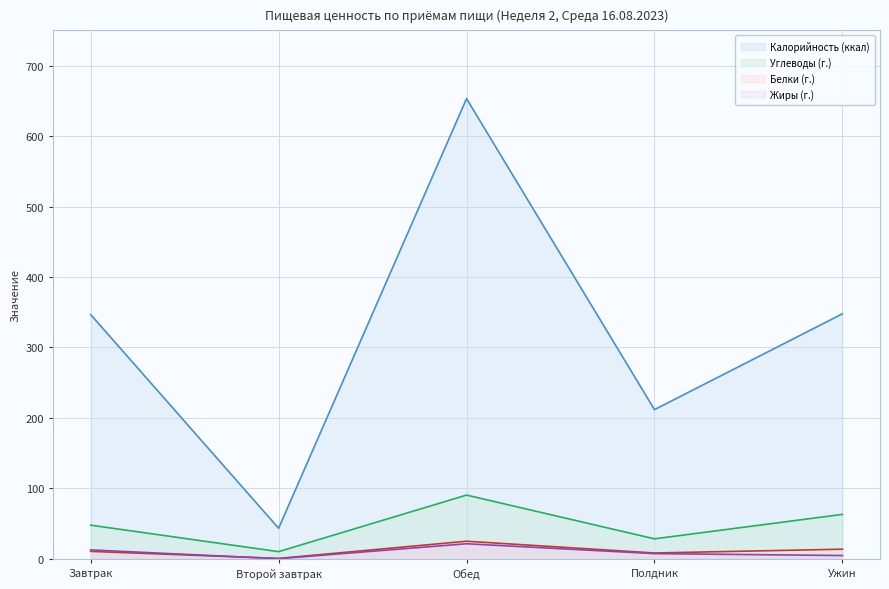

True or false: Углеводы (г.) and Жиры (г.) intersect in this chart.

False